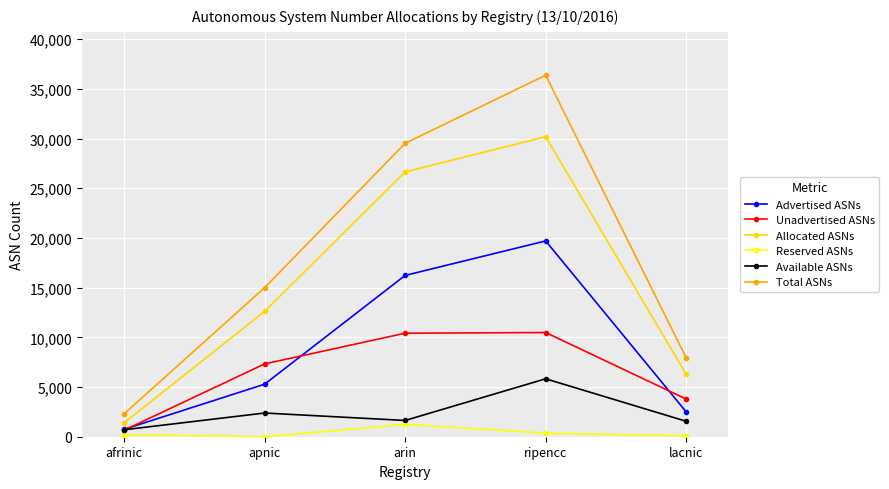

True or false: Reserved ASNs and Allocated ASNs intersect in this chart.

False